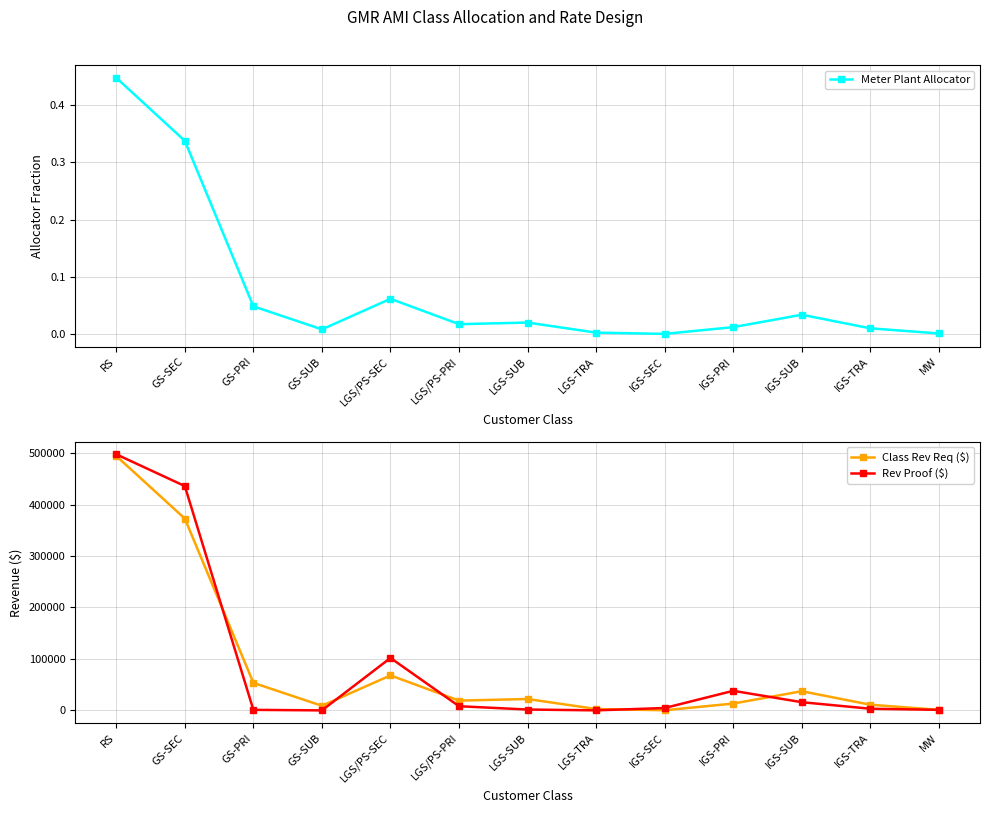

What is the label of the 7th point from the right?

LGS-SUB